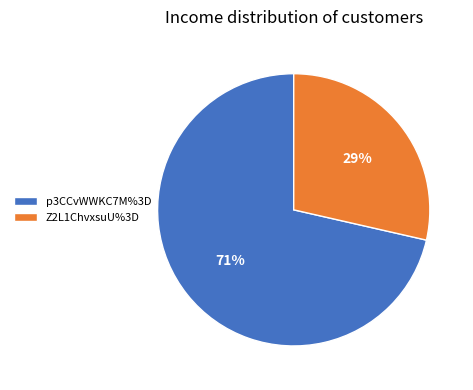

How many slices are in this pie chart?

2